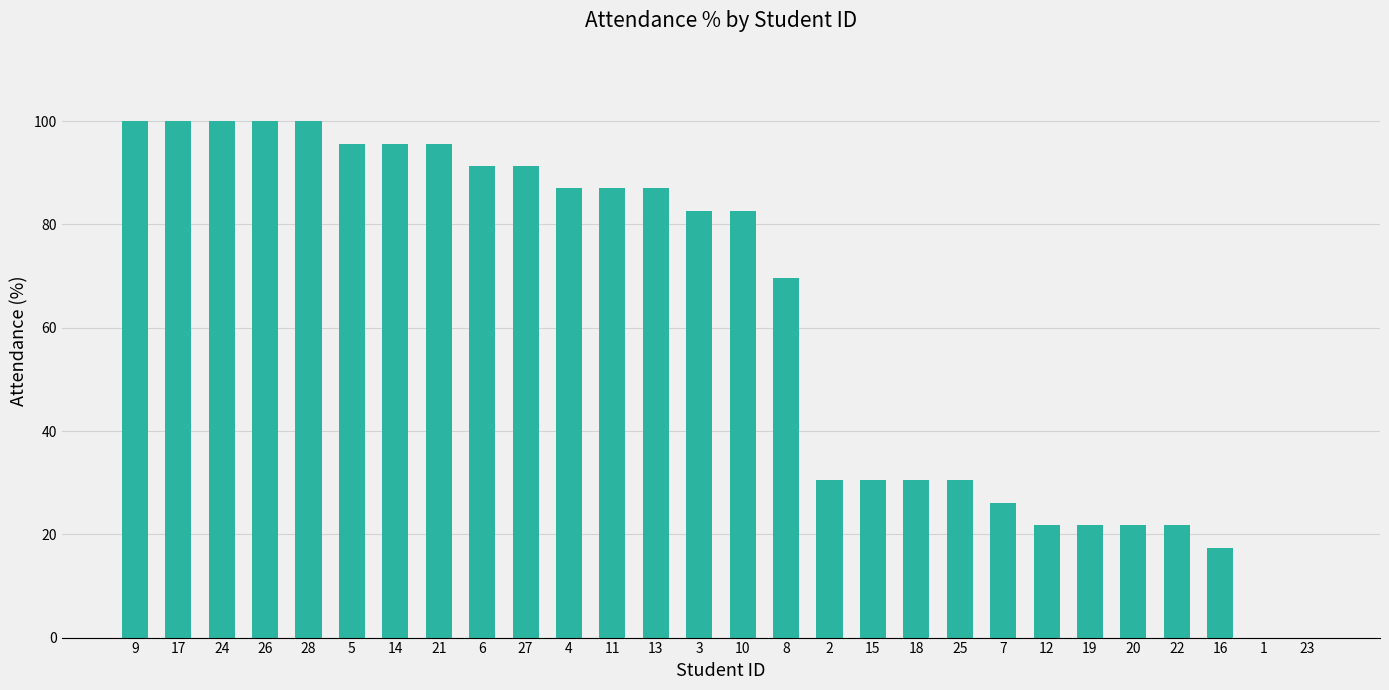

What is the change in value from 14 to 7?

-69.6